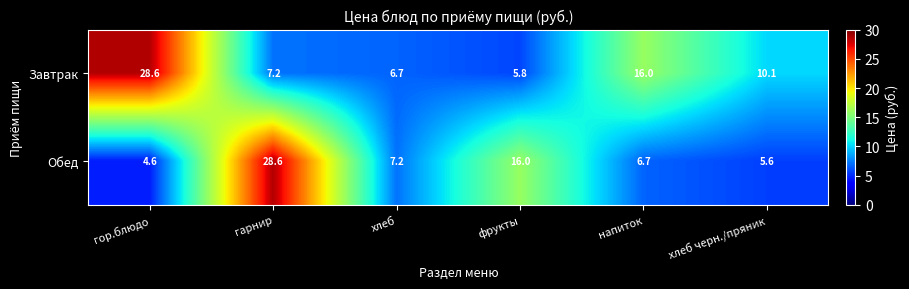

How many data points does each series have?

6